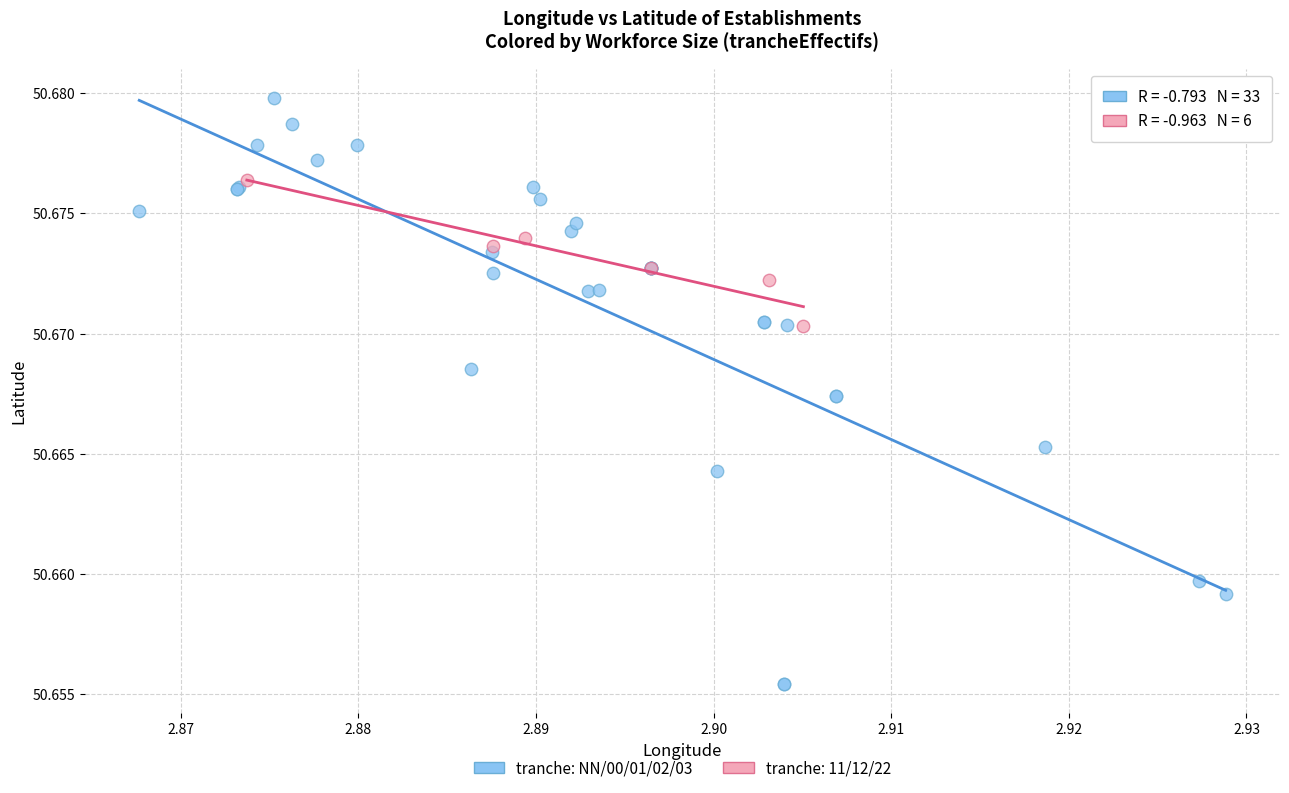

Which series contains the highest Y value?

tranche: NN/00/01/02/03